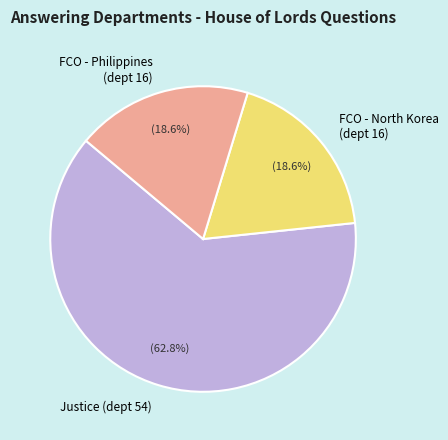

What is the largest slice in the pie chart?

Justice (dept 54)